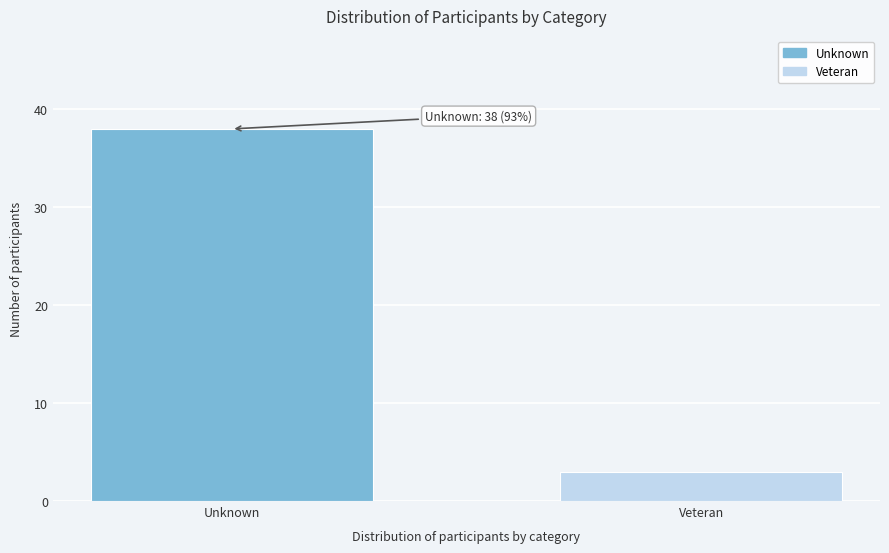

Reading left to right, transcribe all the data shown in this chart.

38	3